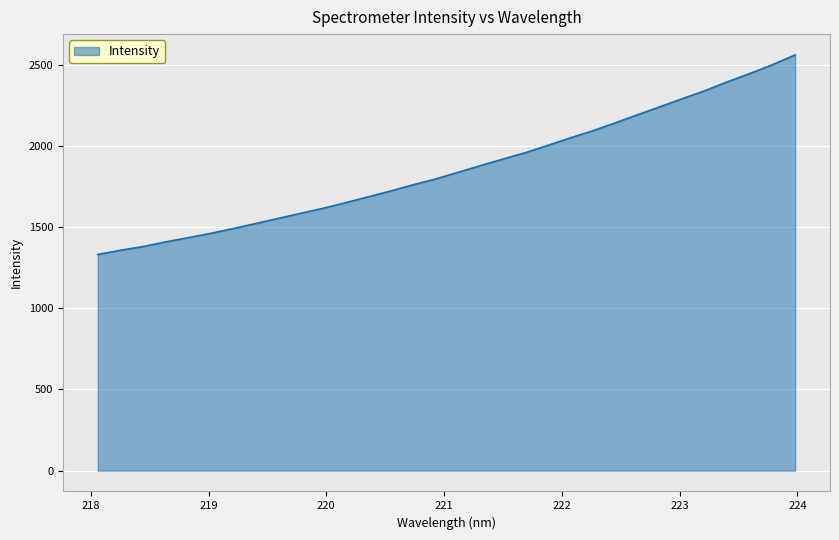

How many lines are shown in the chart?

1